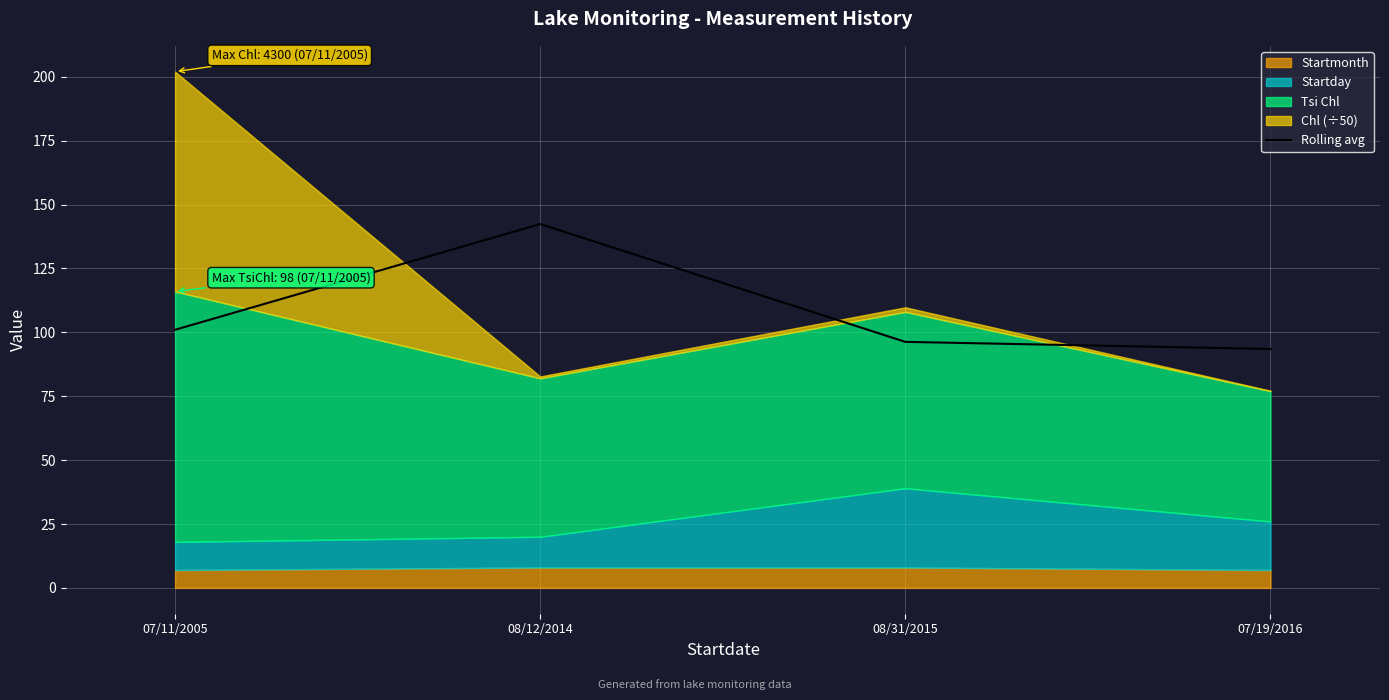

How many lines are shown in the chart?

1